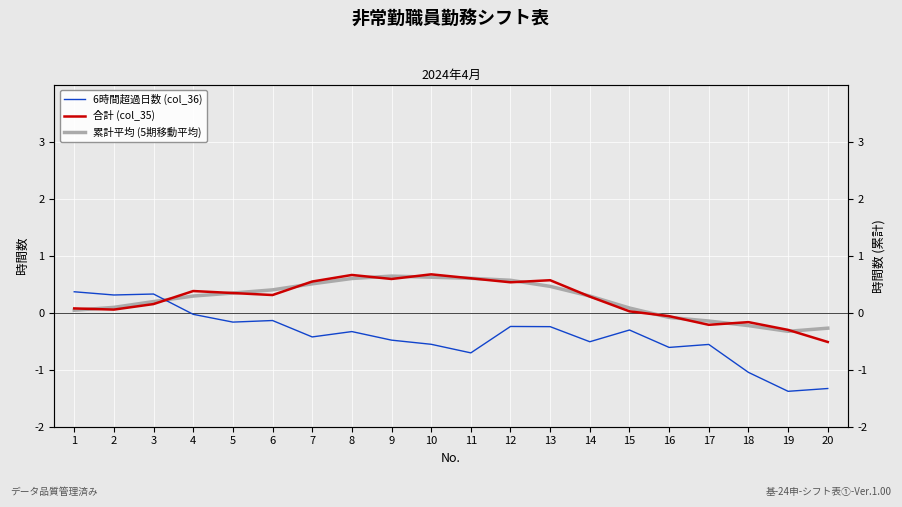

Rank the categories by 6時間超過日数 (col_36) value from lowest to highest.

19, 20, 18, 11, 16, 17, 10, 14, 9, 7, 8, 15, 13, 12, 5, 6, 4, 2, 3, 1